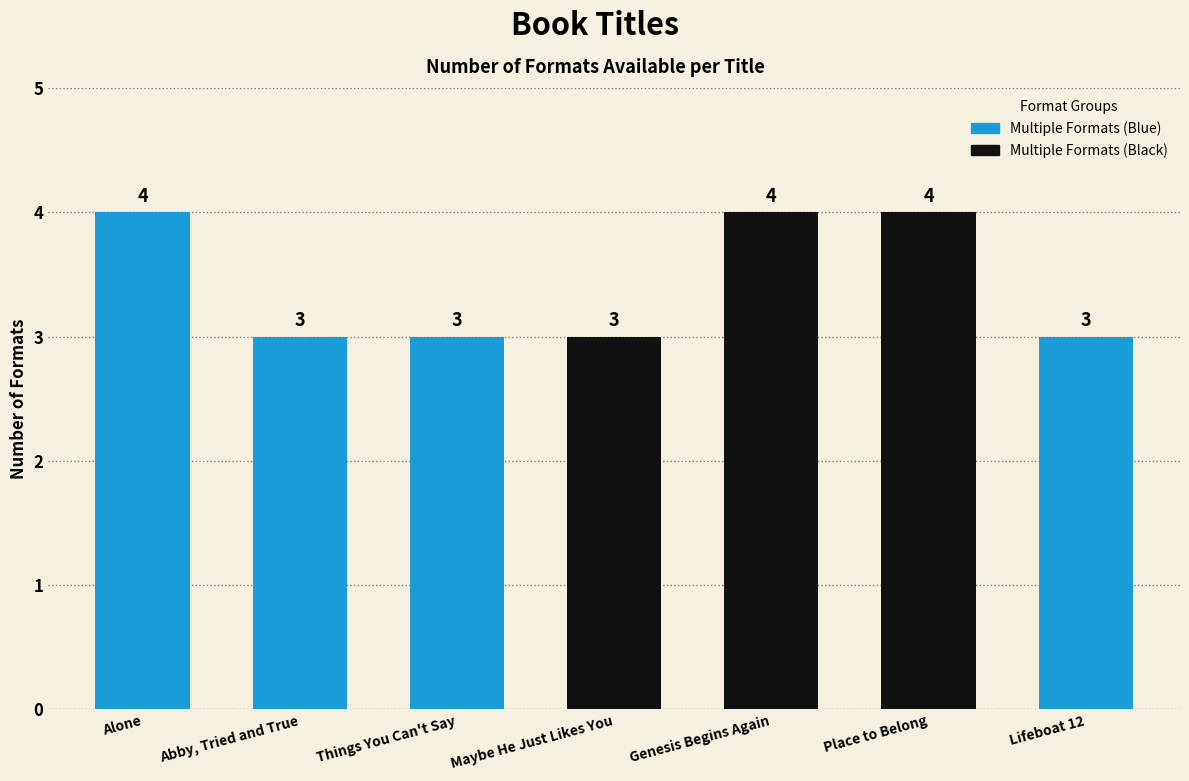

What is the sum of all values?

24